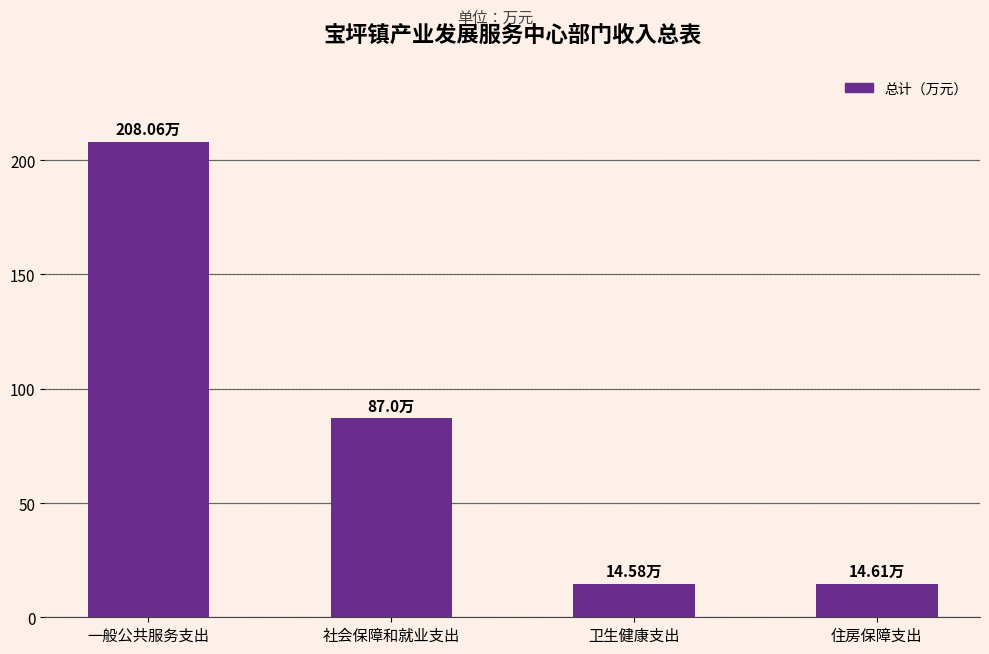

What is the difference between the values at 卫生健康支出 and 社会保障和就业支出?

72.4